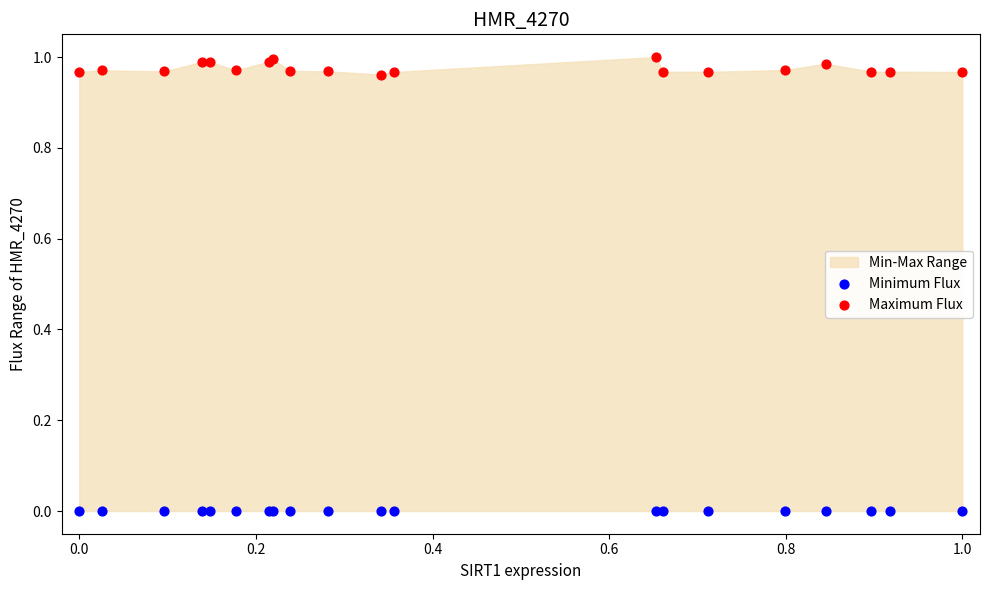

Which series contains the highest Y value?

Maximum Flux